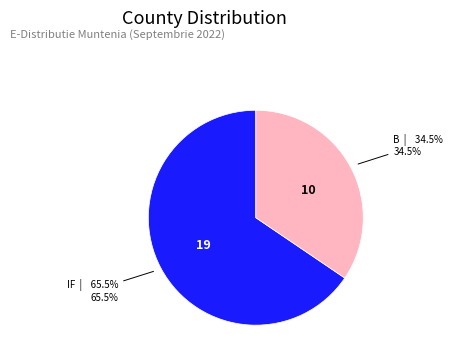

Count the number of slices in the pie.

2